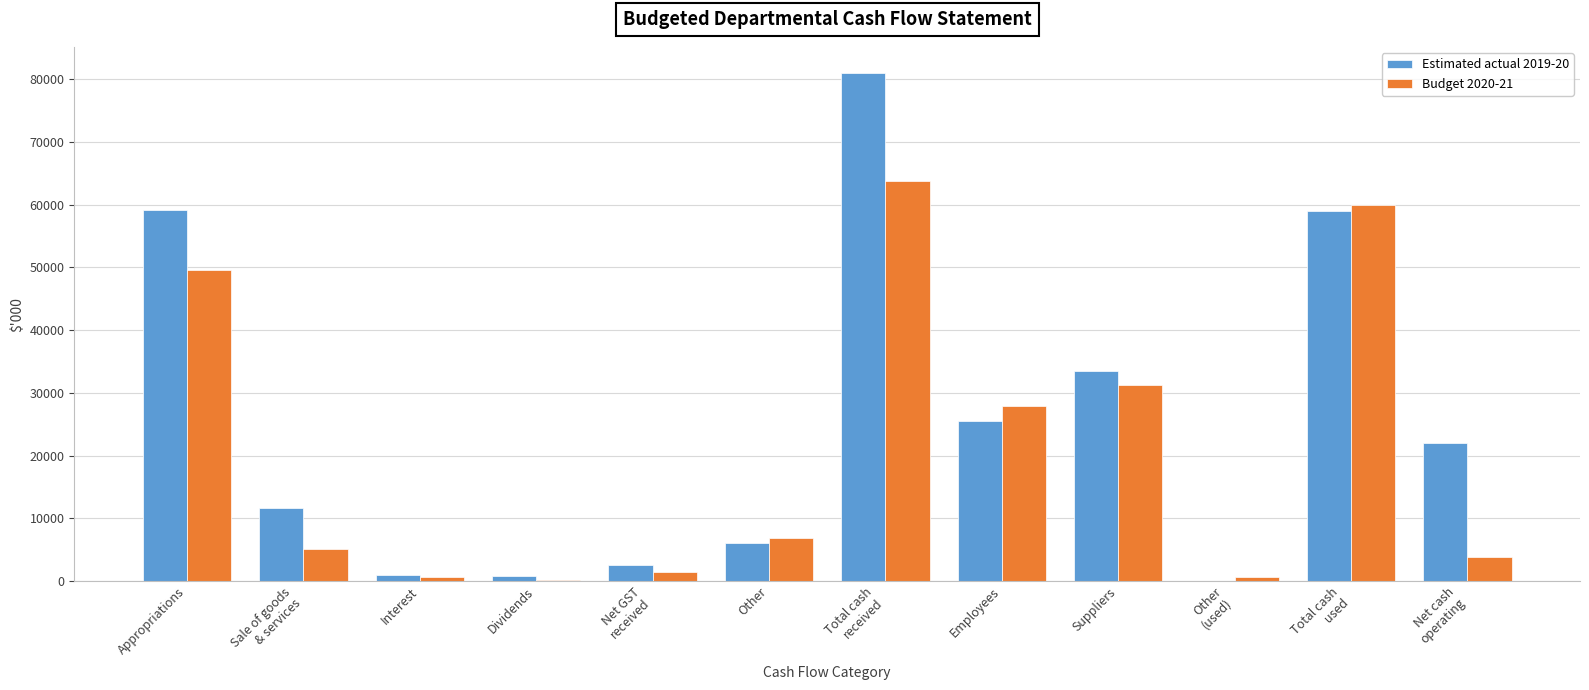

Which series has the widest spread of values?

Estimated actual 2019-20